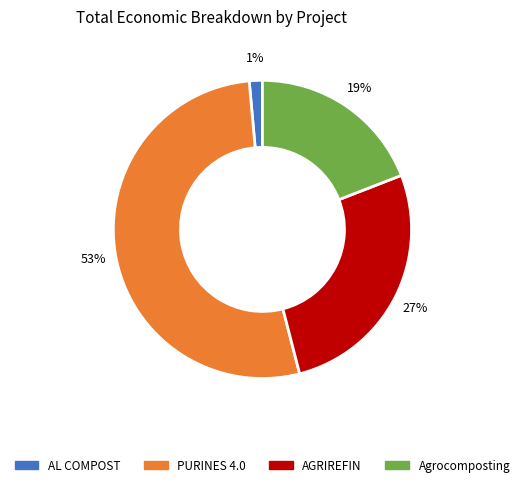

To the nearest percent, what is the difference between the PURINES 4.0 and AGRIREFIN slice percentages?

26%